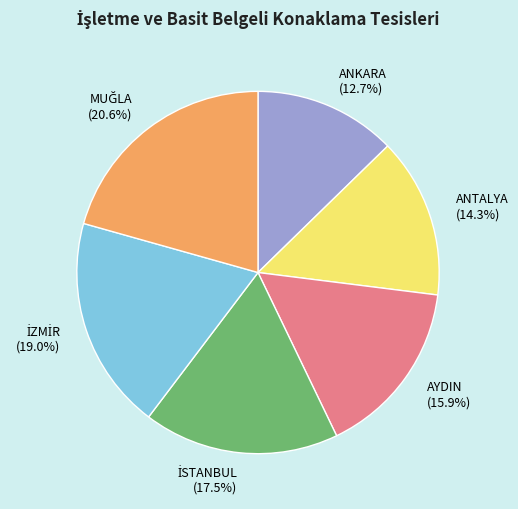

Which category has the smallest portion of the pie?

ANKARA